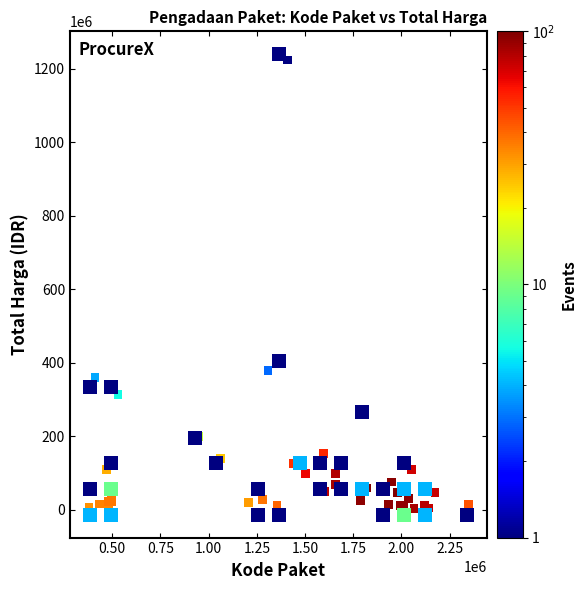

What Y value in the scatter plot is closest to 613538875?

379075000